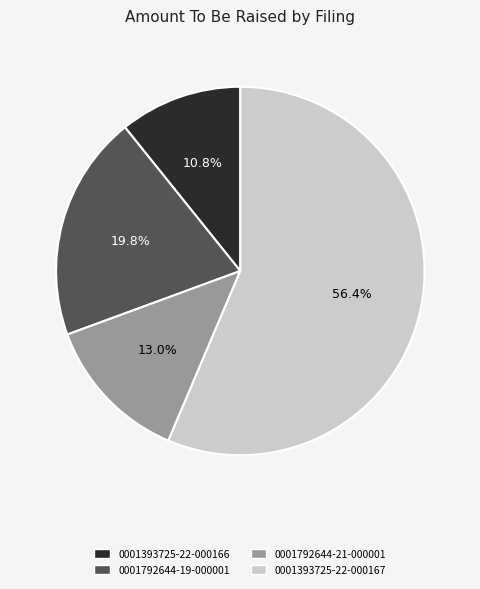

Which slice represents more than half of the pie?

0001393725-22-000167